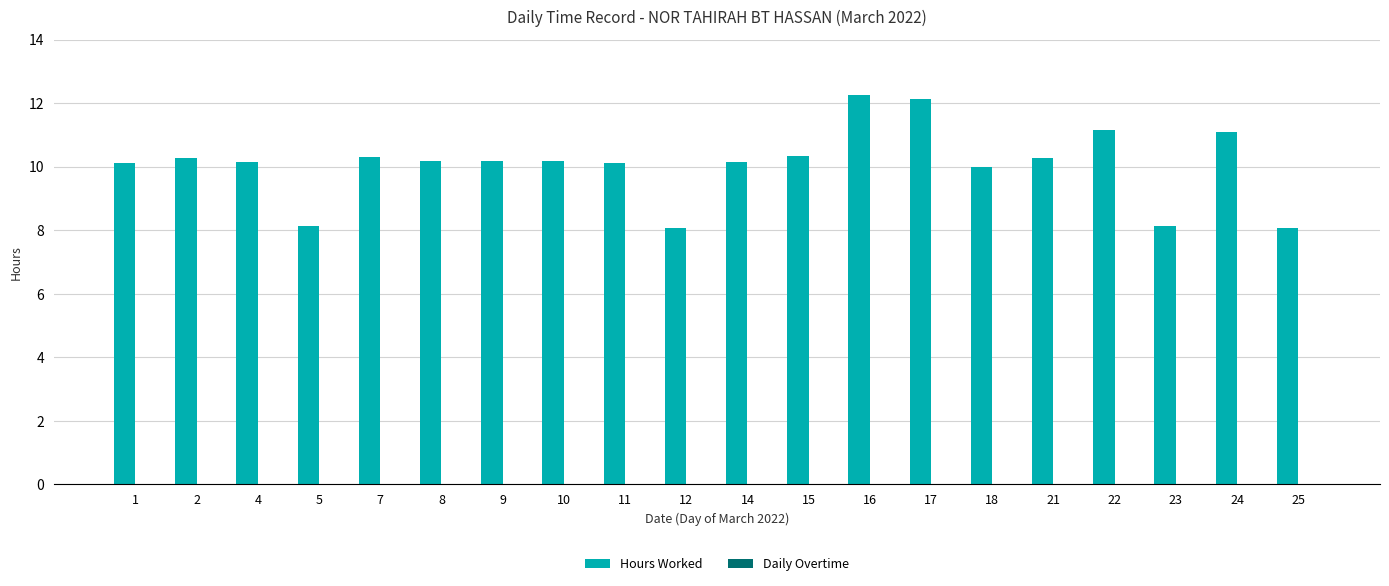

What is the ratio of the value at 24 to the value at 10?

1.1